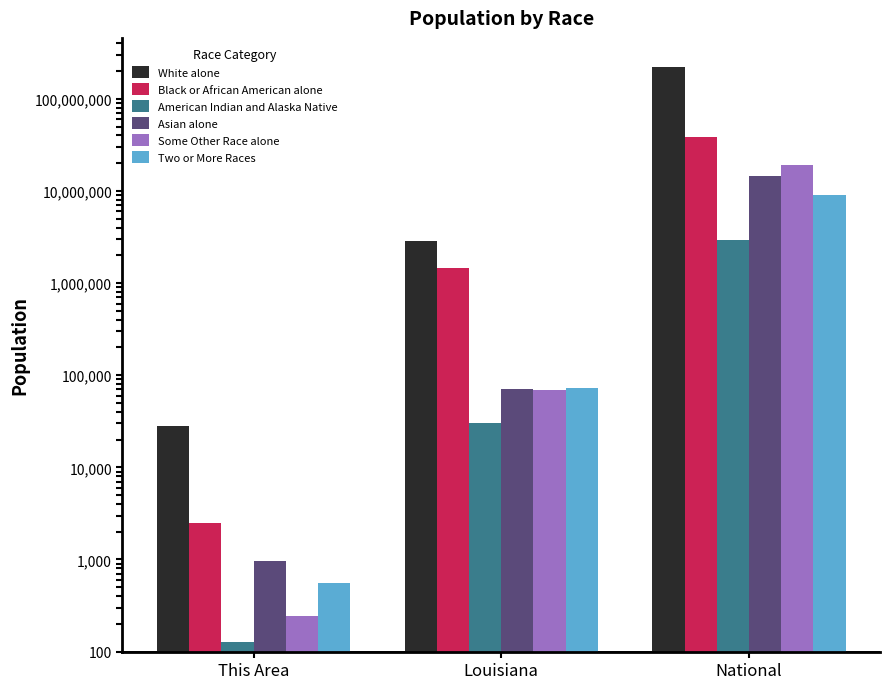

What is the sum of all American Indian and Alaska Native values?

2962955